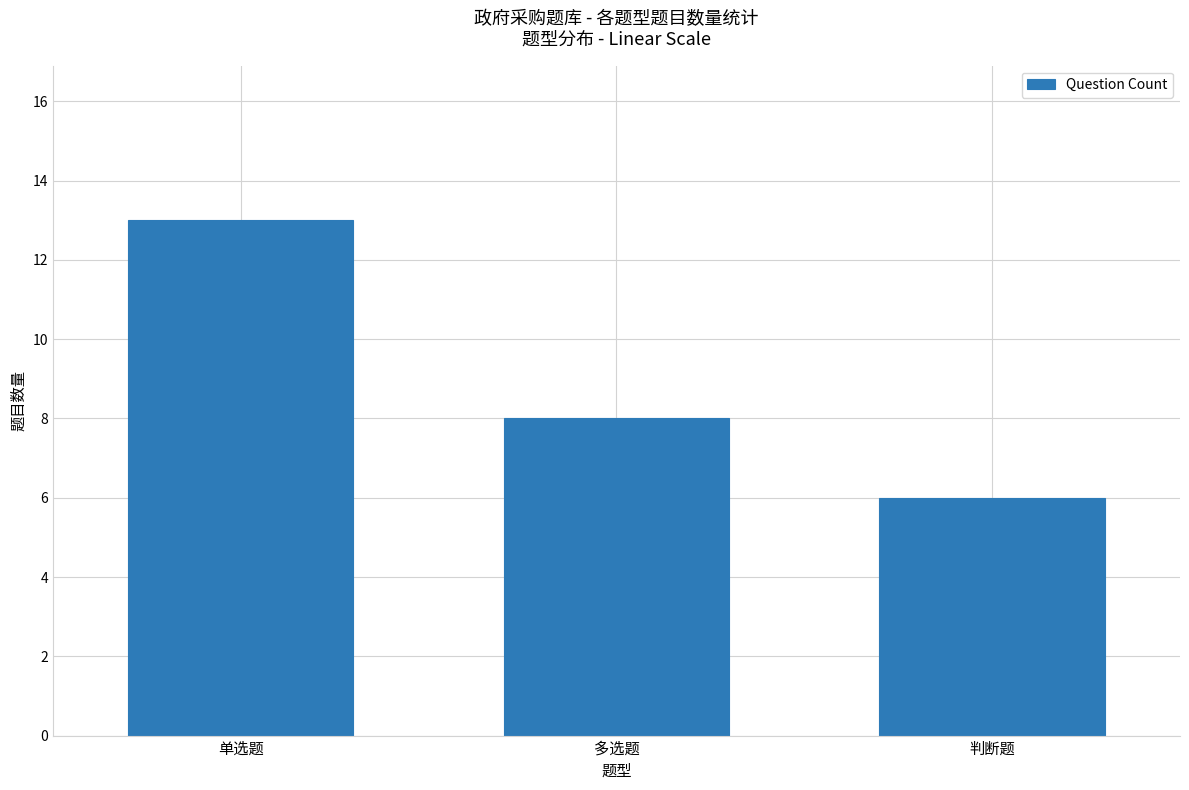

What is the smallest value displayed?

6